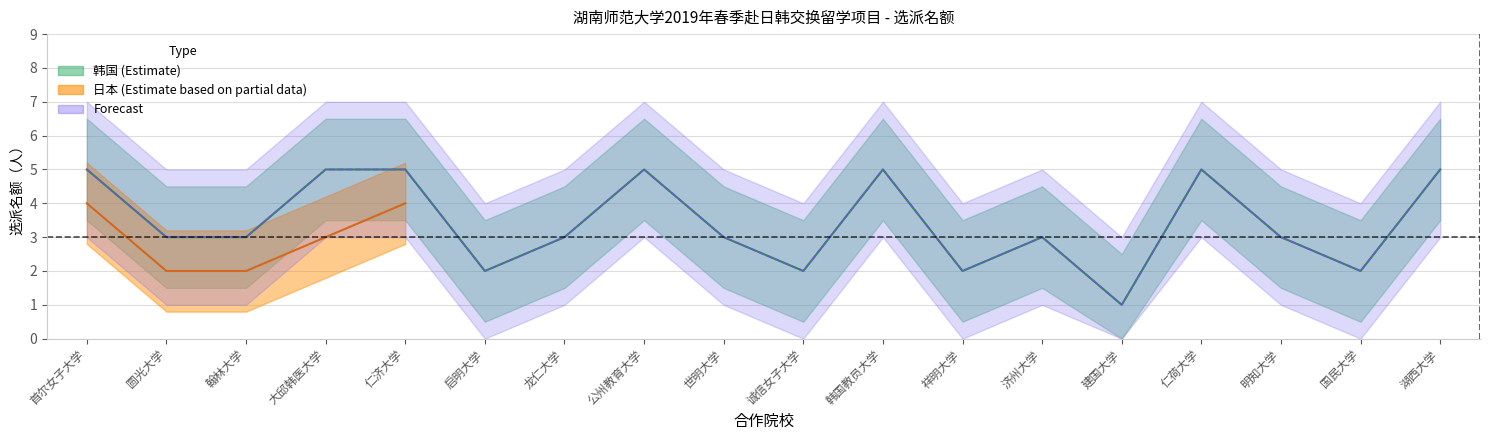

What is the label of the 18th point from the right?

首尔女子大学